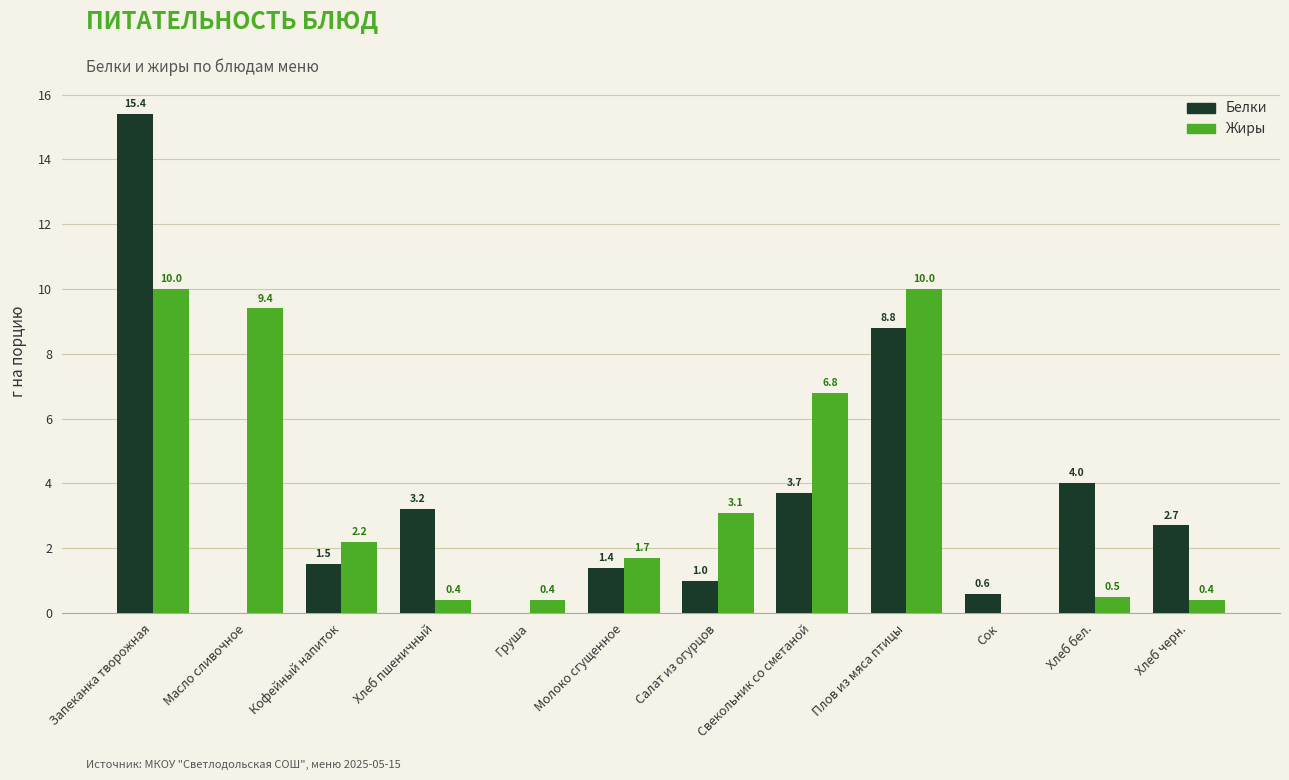

What is the sum of the Жиры values at Хлеб черн. and Салат из огурцов?

3.5